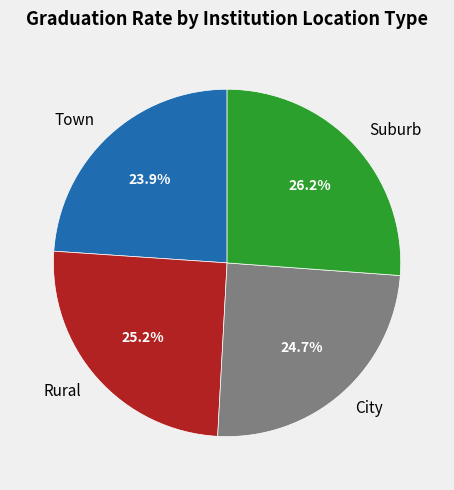

Which has a higher value, Rural or Suburb?

Suburb